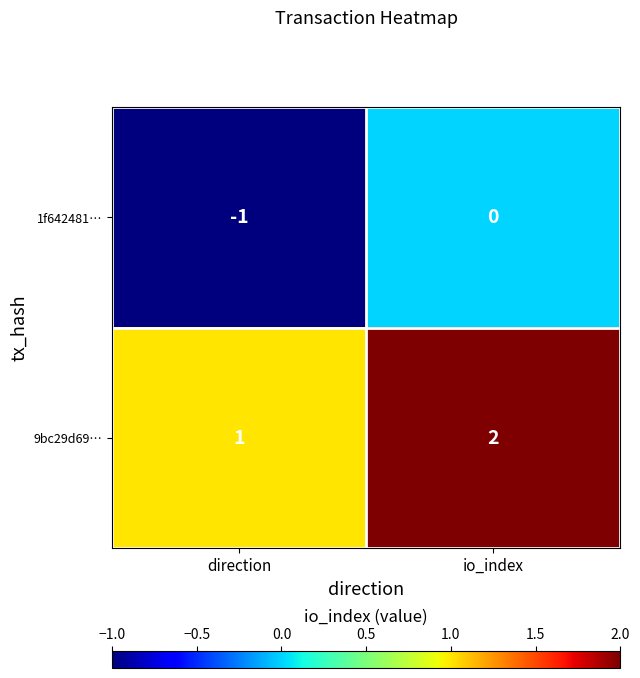

Which series has the largest total across all categories?

9bc29d69…